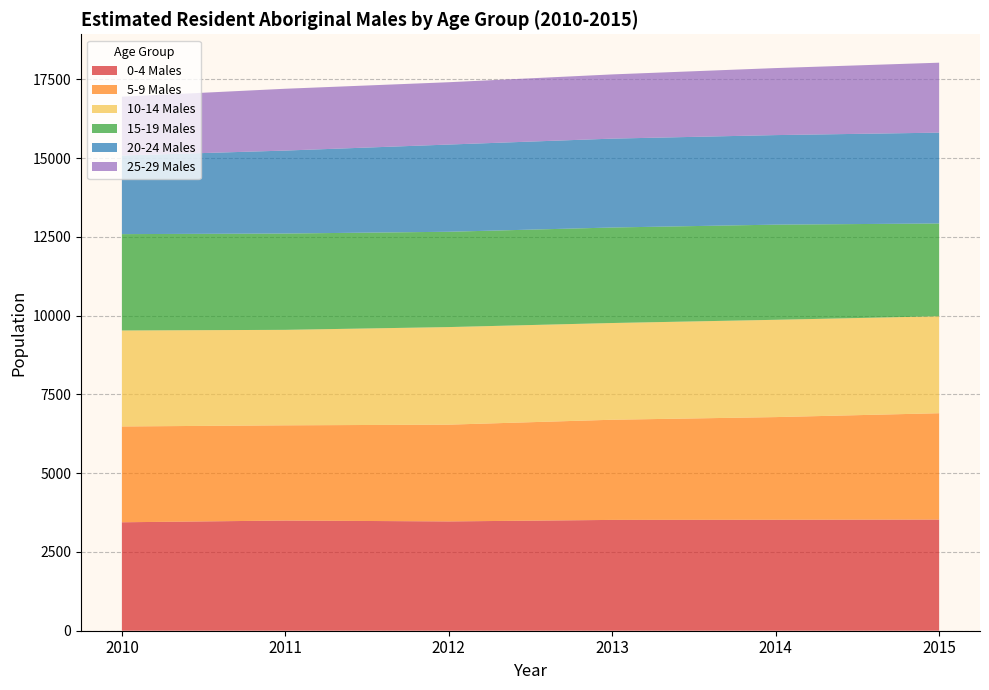

Reading left to right, extract all data points from this chart.

0-4 Males: 3442	3497	3469	3517	3521	3528
5-9 Males: 3041	3022	3071	3179	3259	3375
10-14 Males: 3046	3030	3097	3070	3088	3077
15-19 Males: 3058	3057	3025	3031	3020	2945
20-24 Males: 2495	2633	2768	2821	2842	2883
25-29 Males: 1867	1962	1978	2038	2127	2220